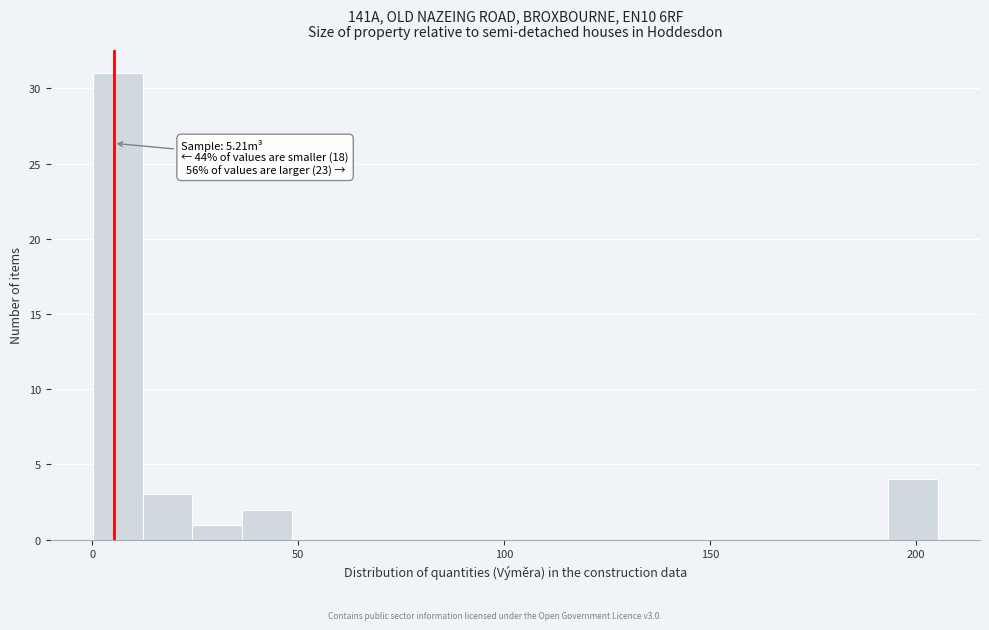

Read against the x-axis, roughly where is the centre of the tallest bar?

5